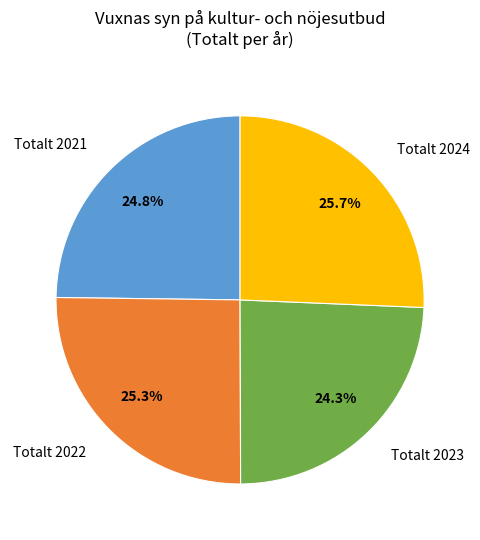

Does Totalt 2023 account for over 50% of the chart?

No